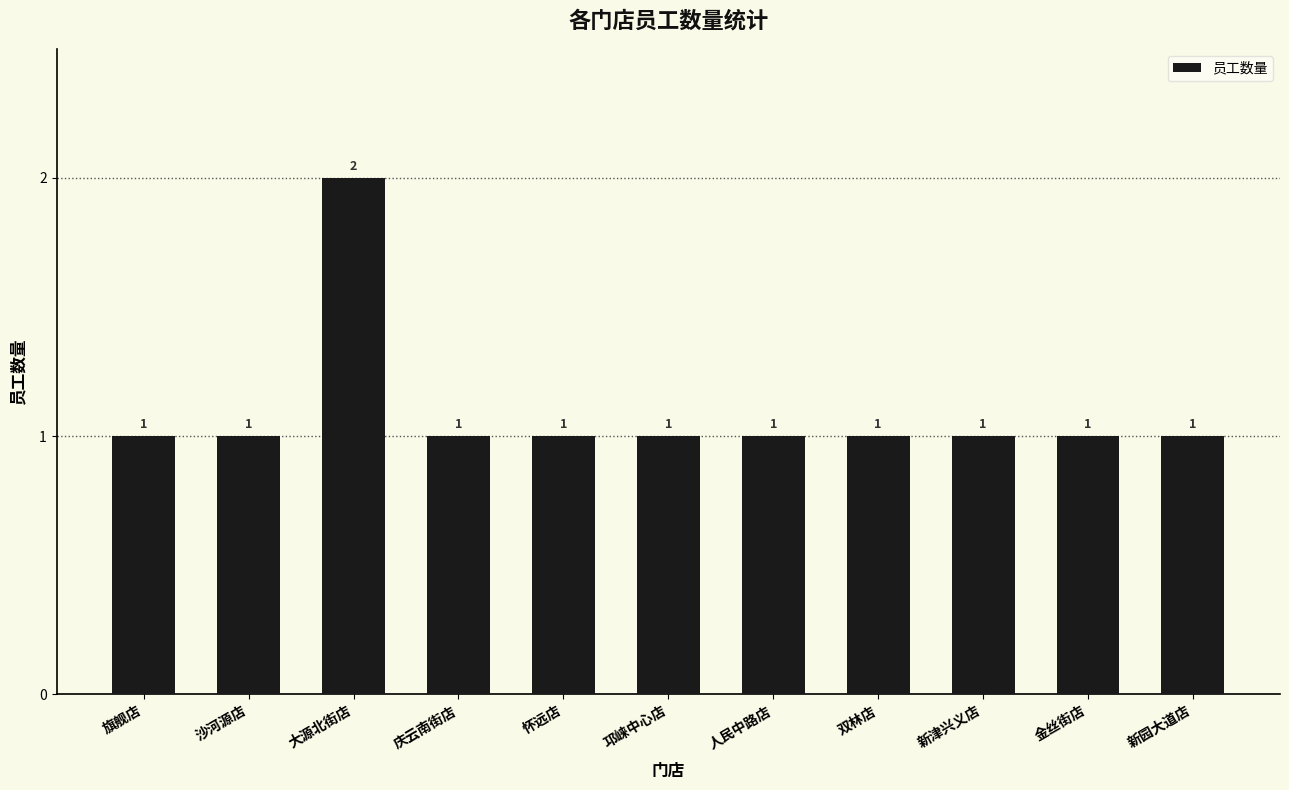

What is the maximum value shown in the chart?

2